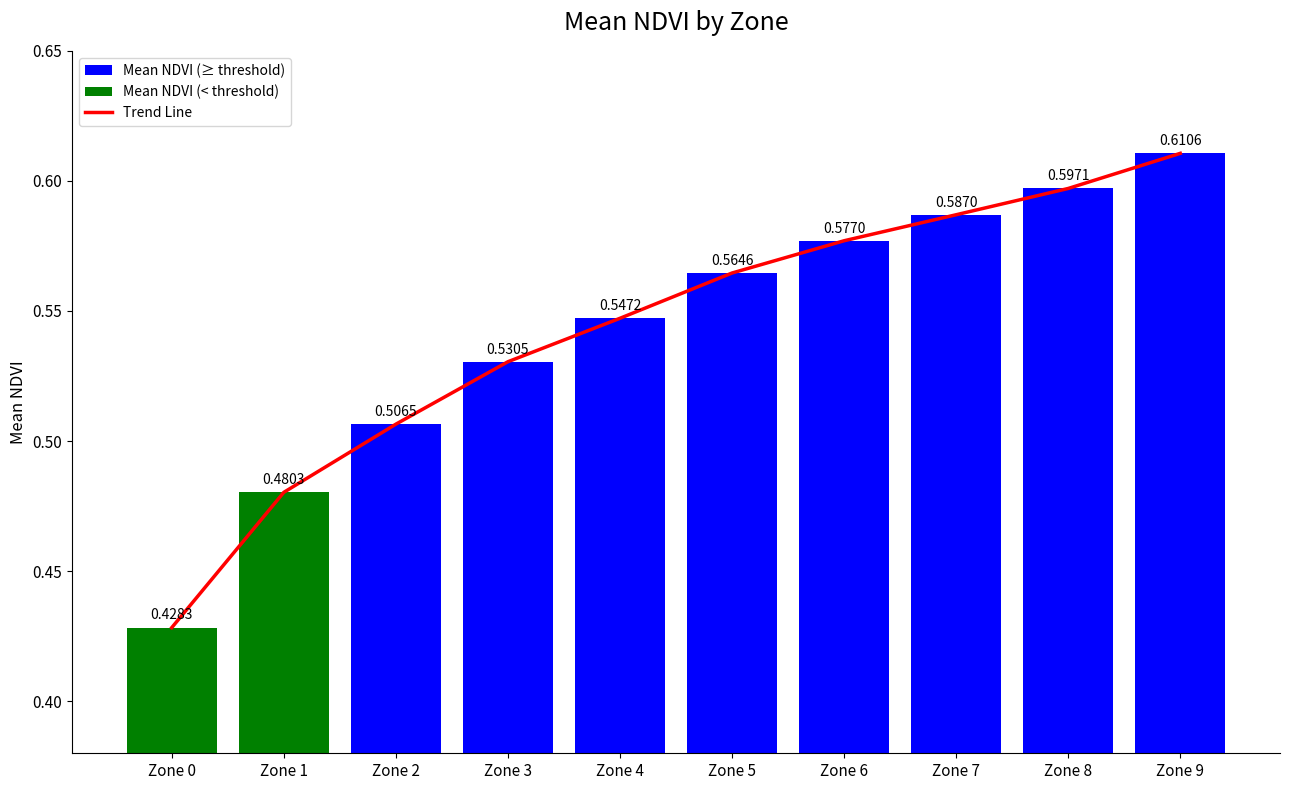

Between Zone 1 and Zone 9, which is larger?

Zone 9